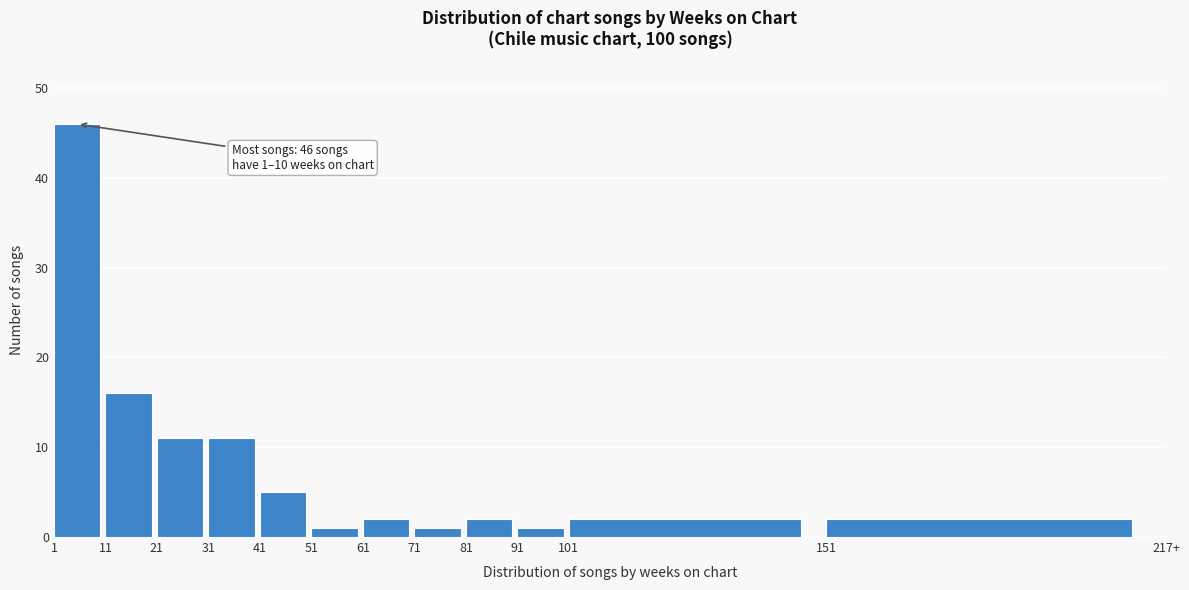

Reading left to right, what are all the values shown in this chart?

46	16	11	11	5	1	2	1	2	1	2	2